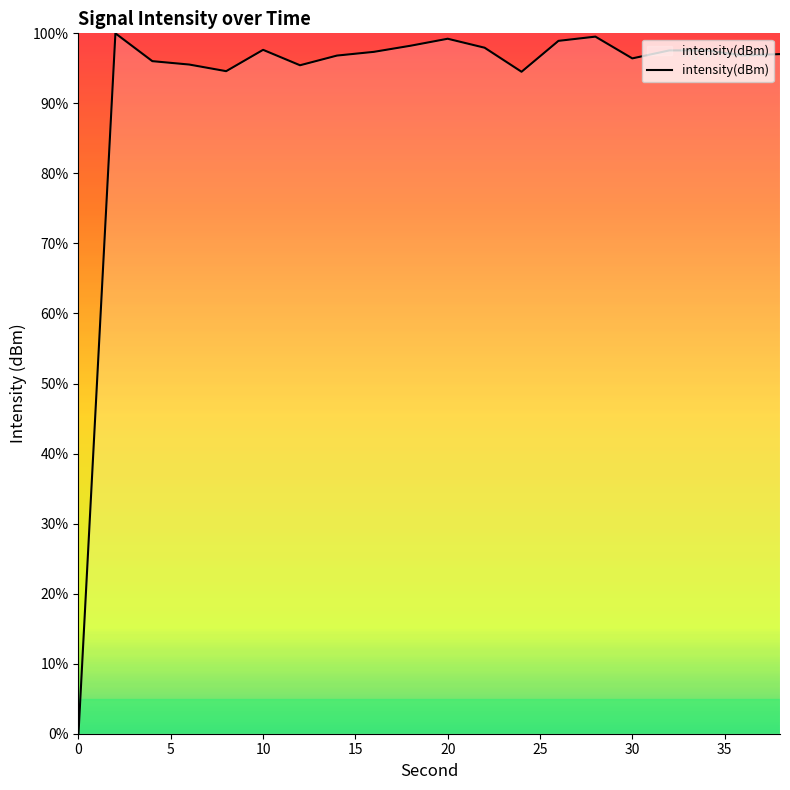

What is the difference between the maximum and minimum values?

100.0